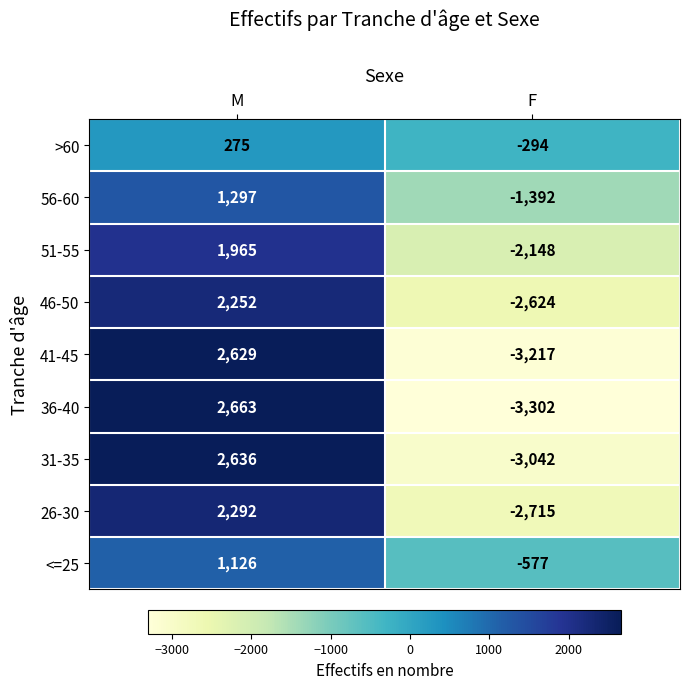

What is the sum of the 31-35 values at M and F?

-406